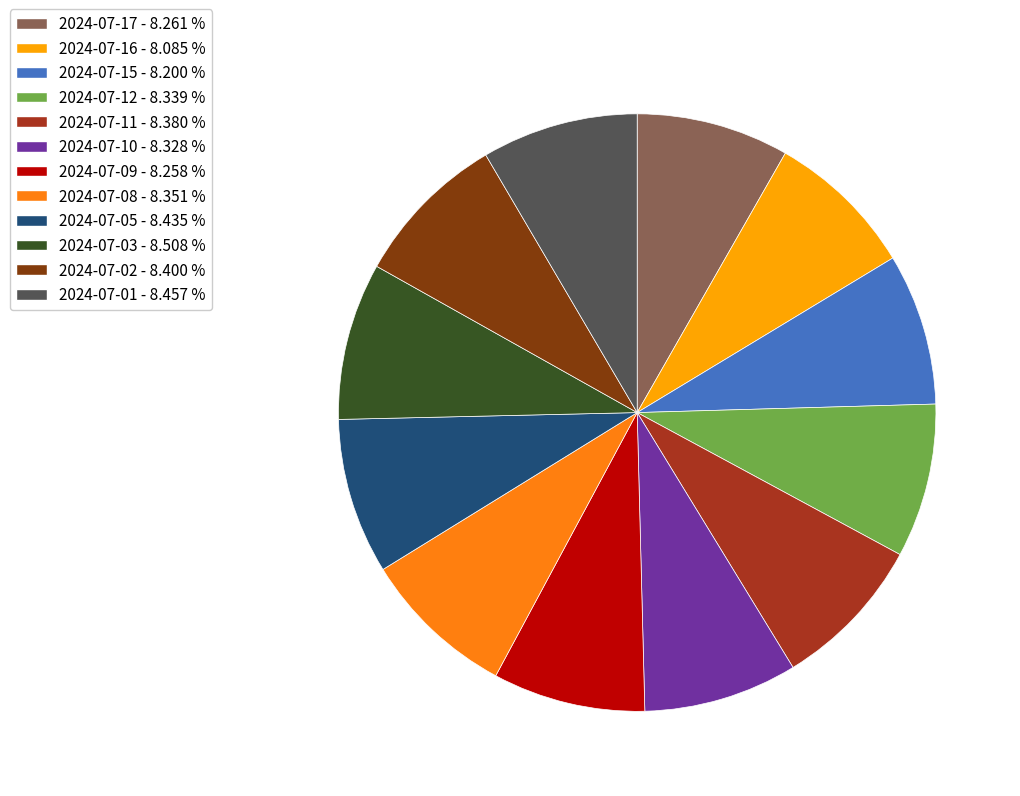

Approximately how many times larger is the value at 2024-07-05 - 8.435 % compared to 2024-07-02 - 8.400 %?

1.0